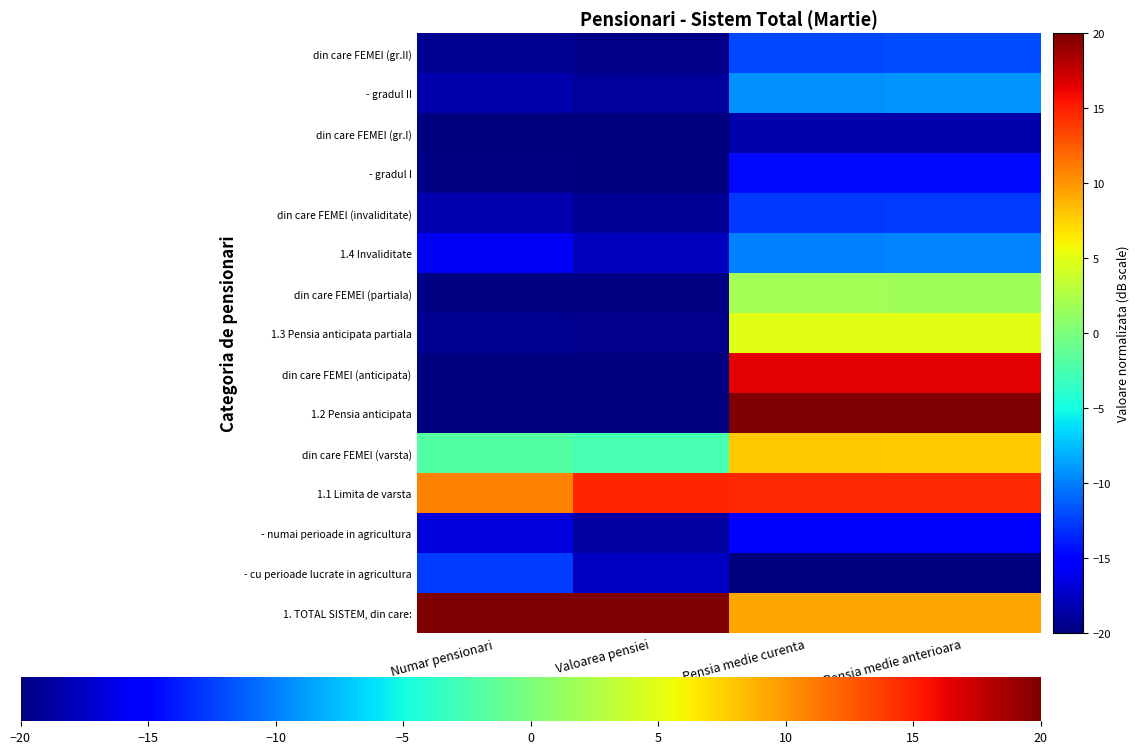

Reading left to right, extract all data points from this chart.

1. TOTAL SISTEM, din care:: Numar pensionari=20.0	Valoarea pensiei=20.0	Pensia medie curenta=9.2	Pensia medie anterioara=9.2
- cu perioade lucrate in agricultura: Numar pensionari=-12.6	Valoarea pensiei=-17.6	Pensia medie curenta=-20.0	Pensia medie anterioara=-20.0
- numai perioade in agricultura: Numar pensionari=-16.8	Valoarea pensiei=-18.6	Pensia medie curenta=-15.4	Pensia medie anterioara=-15.4
1.1 Limita de varsta: Numar pensionari=10.9	Valoarea pensiei=14.7	Pensia medie curenta=14.6	Pensia medie anterioara=14.5
din care FEMEI (varsta): Numar pensionari=-2.0	Valoarea pensiei=-2.6	Pensia medie curenta=7.8	Pensia medie anterioara=7.8
1.2 Pensia anticipata: Numar pensionari=-19.9	Valoarea pensiei=-19.8	Pensia medie curenta=20.0	Pensia medie anterioara=20.0
din care FEMEI (anticipata): Numar pensionari=-20.0	Valoarea pensiei=-19.9	Pensia medie curenta=16.6	Pensia medie anterioara=16.5
1.3 Pensia anticipata partiala: Numar pensionari=-19.4	Valoarea pensiei=-19.4	Pensia medie curenta=5.0	Pensia medie anterioara=4.9
din care FEMEI (partiala): Numar pensionari=-19.7	Valoarea pensiei=-19.8	Pensia medie curenta=1.9	Pensia medie anterioara=1.8
1.4 Invaliditate: Numar pensionari=-15.9	Valoarea pensiei=-17.7	Pensia medie curenta=-9.9	Pensia medie anterioara=-9.8
din care FEMEI (invaliditate): Numar pensionari=-18.2	Valoarea pensiei=-19.1	Pensia medie curenta=-12.7	Pensia medie anterioara=-12.6
- gradul I: Numar pensionari=-19.7	Valoarea pensiei=-19.9	Pensia medie curenta=-14.7	Pensia medie anterioara=-14.6
din care FEMEI (gr.I): Numar pensionari=-19.9	Valoarea pensiei=-20.0	Pensia medie curenta=-18.4	Pensia medie anterioara=-18.3
- gradul II: Numar pensionari=-18.3	Valoarea pensiei=-19.1	Pensia medie curenta=-9.3	Pensia medie anterioara=-9.2
din care FEMEI (gr.II): Numar pensionari=-19.4	Valoarea pensiei=-19.7	Pensia medie curenta=-12.1	Pensia medie anterioara=-12.0